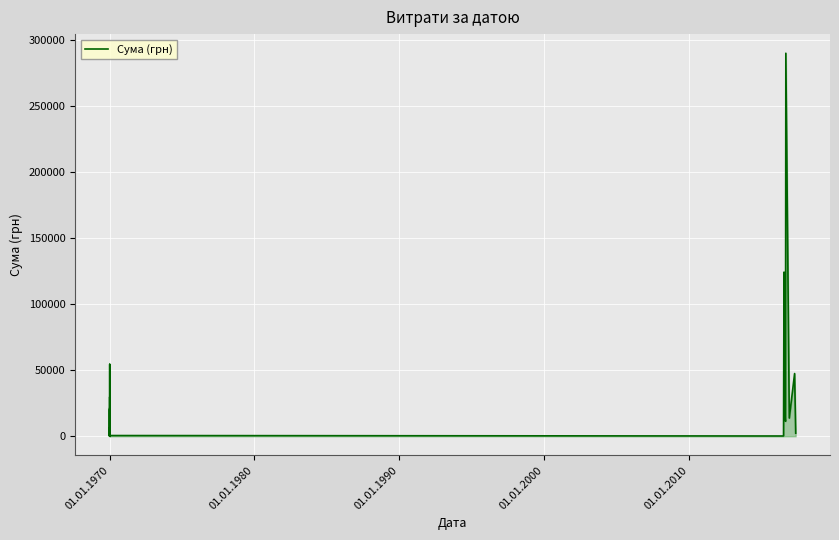

What is the label of the 3rd point from the left?

01.01.1970